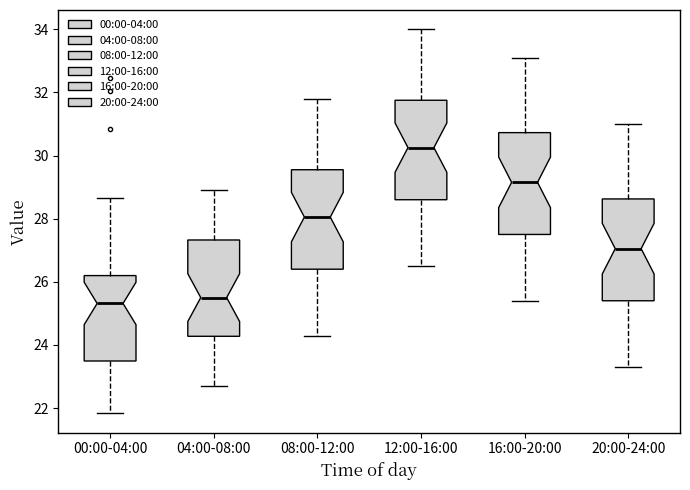

Which box's median line is the highest?

12:00-16:00